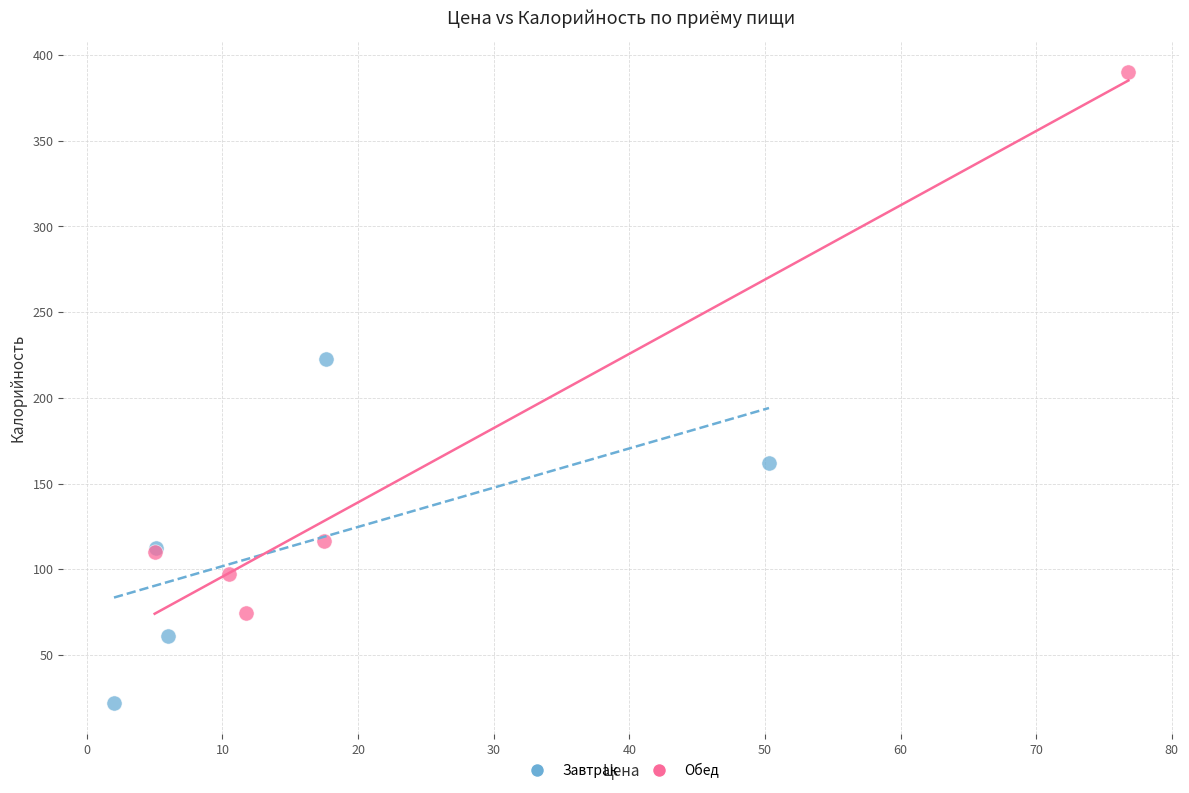

What are all the series names shown in the legend?

Завтрак, Обед